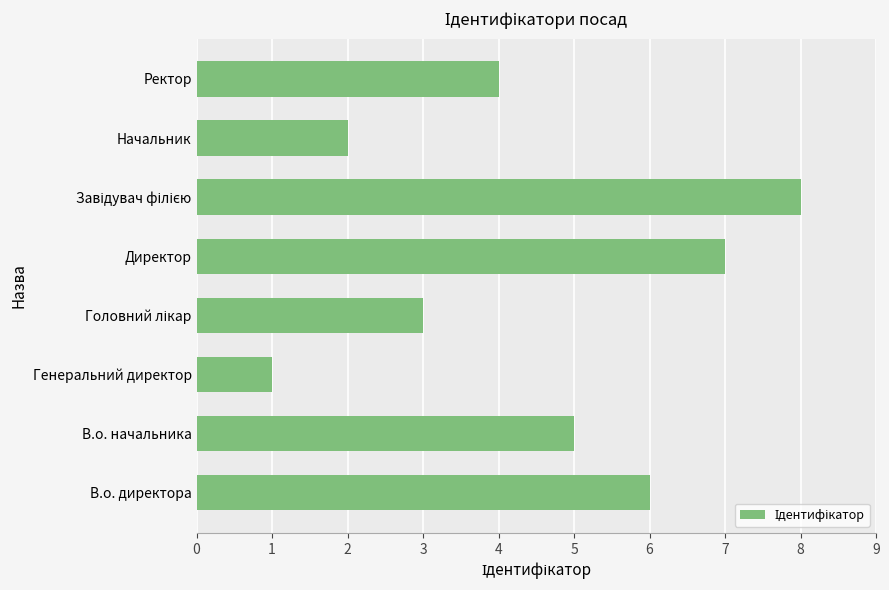

What is the sum of all values?

36